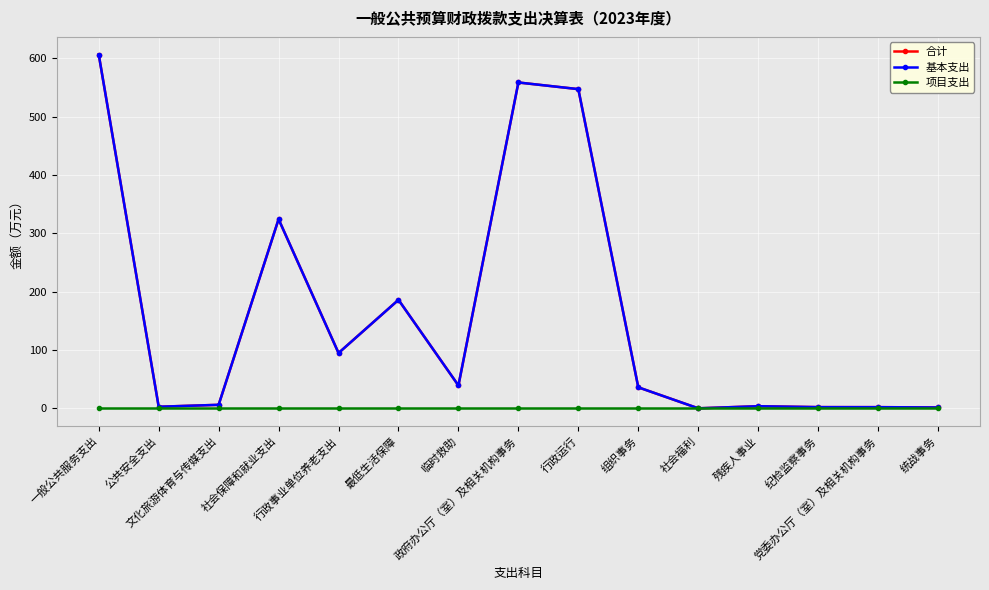

The 基本支出 series shows 39.1 at 临时救助. True or false?

True